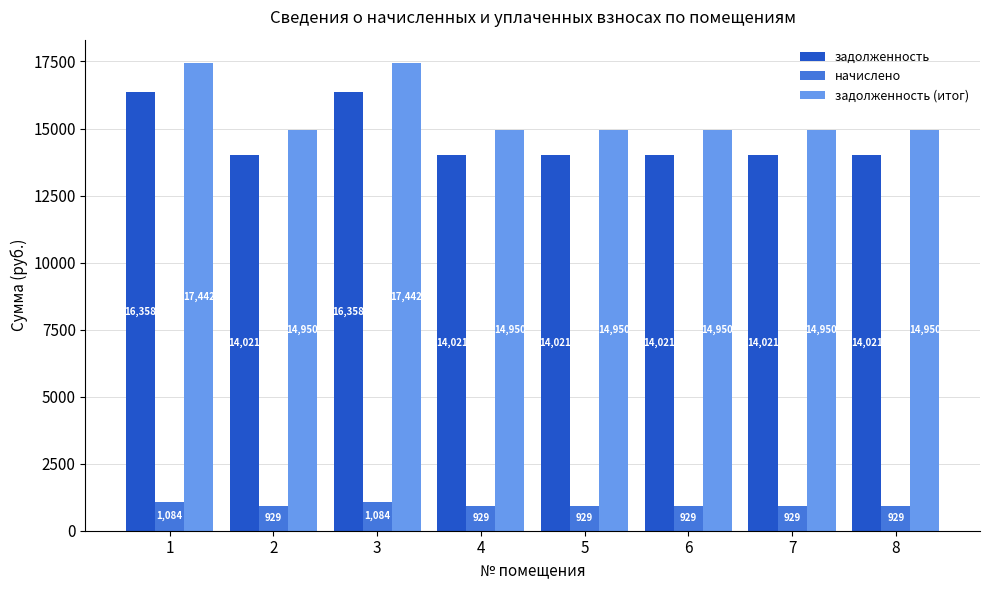

Rank the series by their maximum value, from highest to lowest.

задолженность (итог), задолженность, начислено